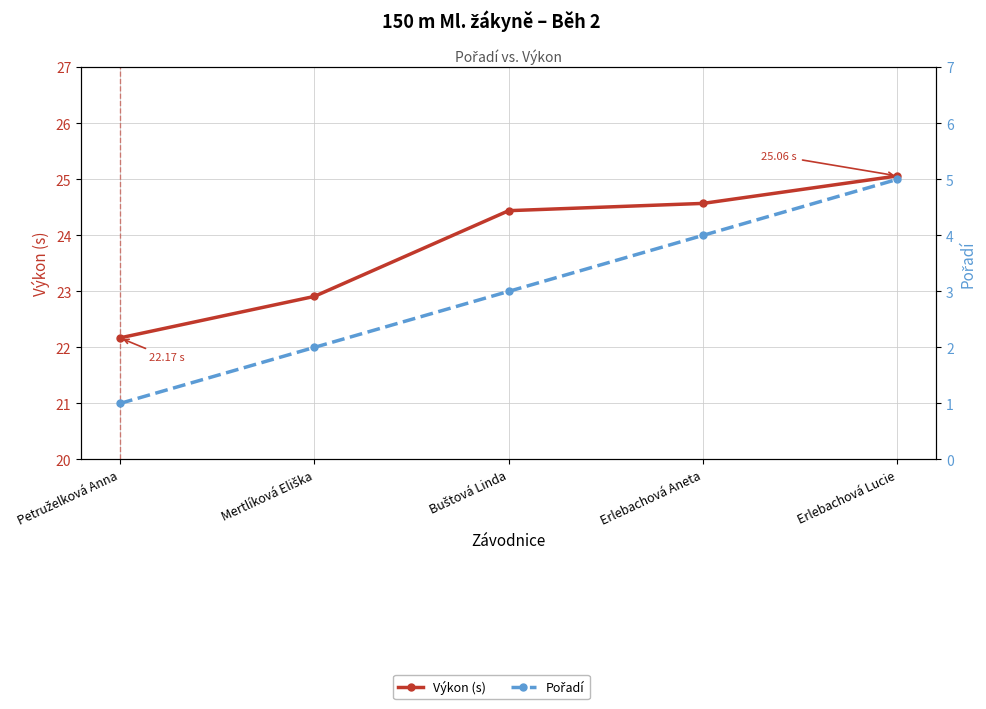

True or false: Výkon (s) and Pořadí intersect in this chart.

False